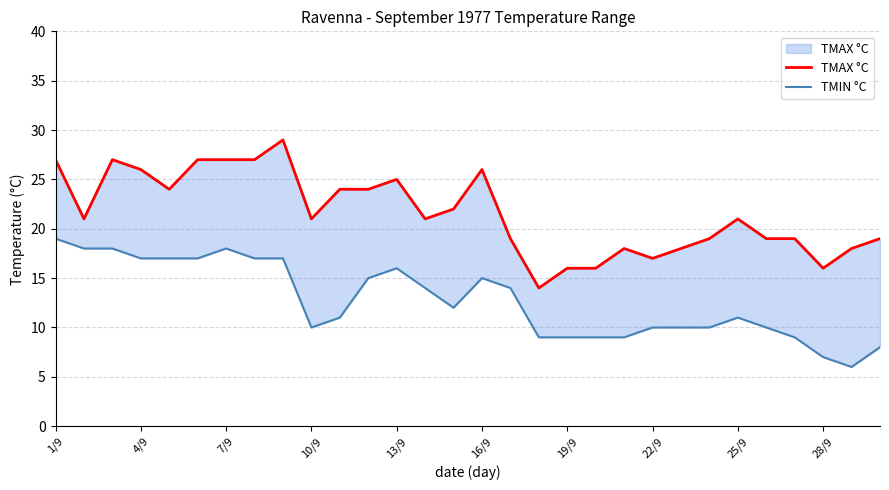

How many data points does each series have?

30